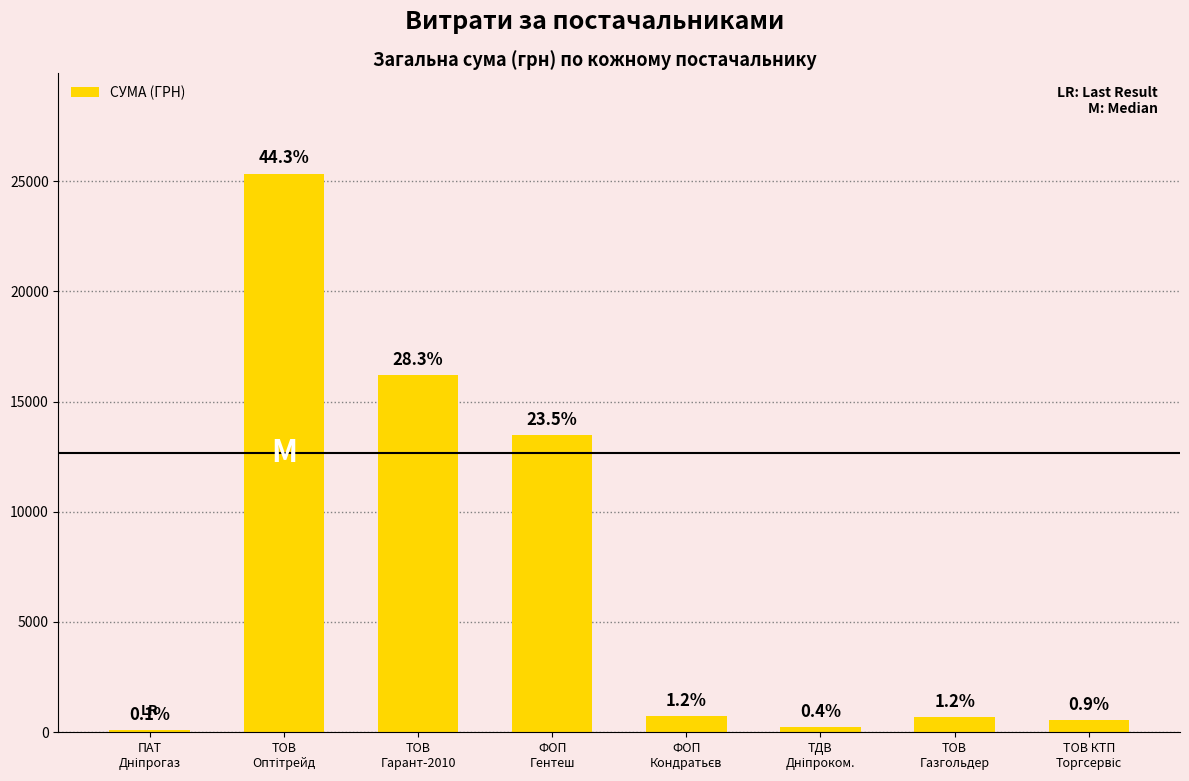

What is the greatest value displayed?

25349.0